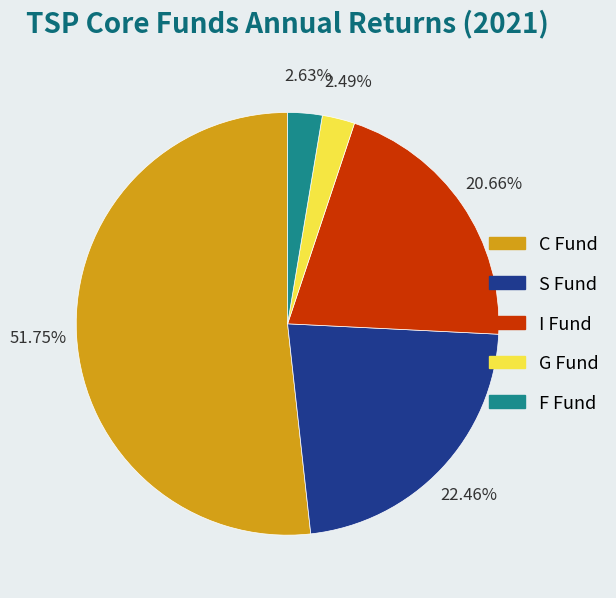

Count the number of slices in the pie.

5